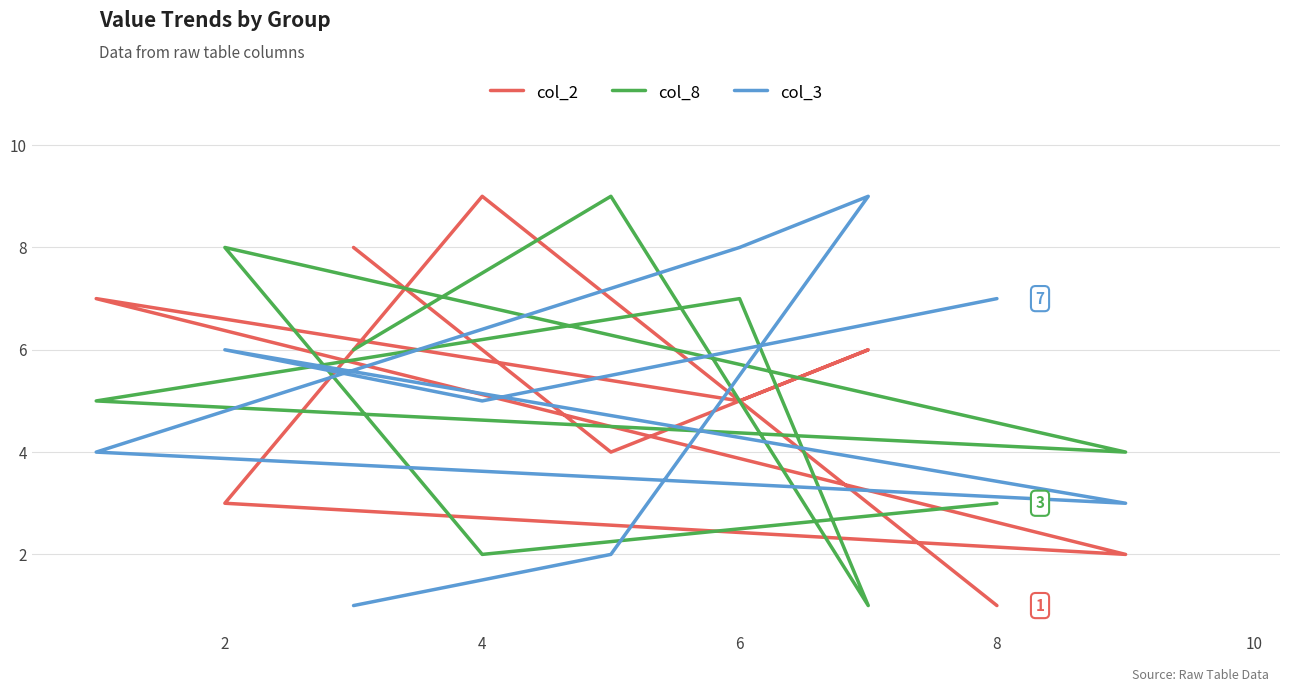

Rank the series by their maximum value, from highest to lowest.

col_2, col_8, col_3